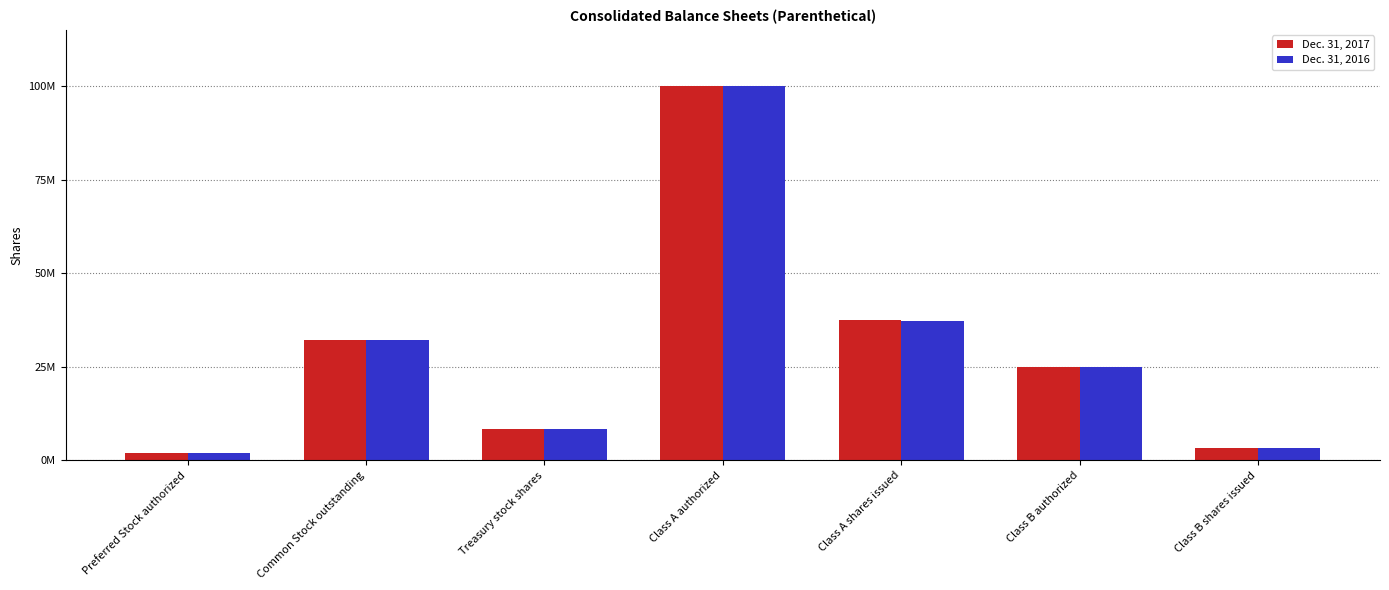

What are all the series names shown in the legend?

Dec. 31, 2017, Dec. 31, 2016